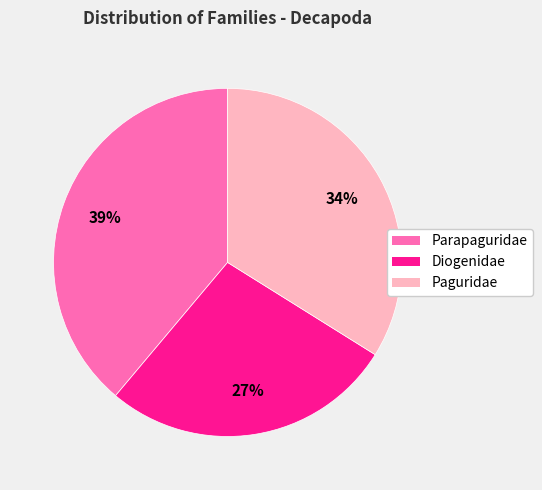

Between Paguridae and Diogenidae, which is larger?

Paguridae